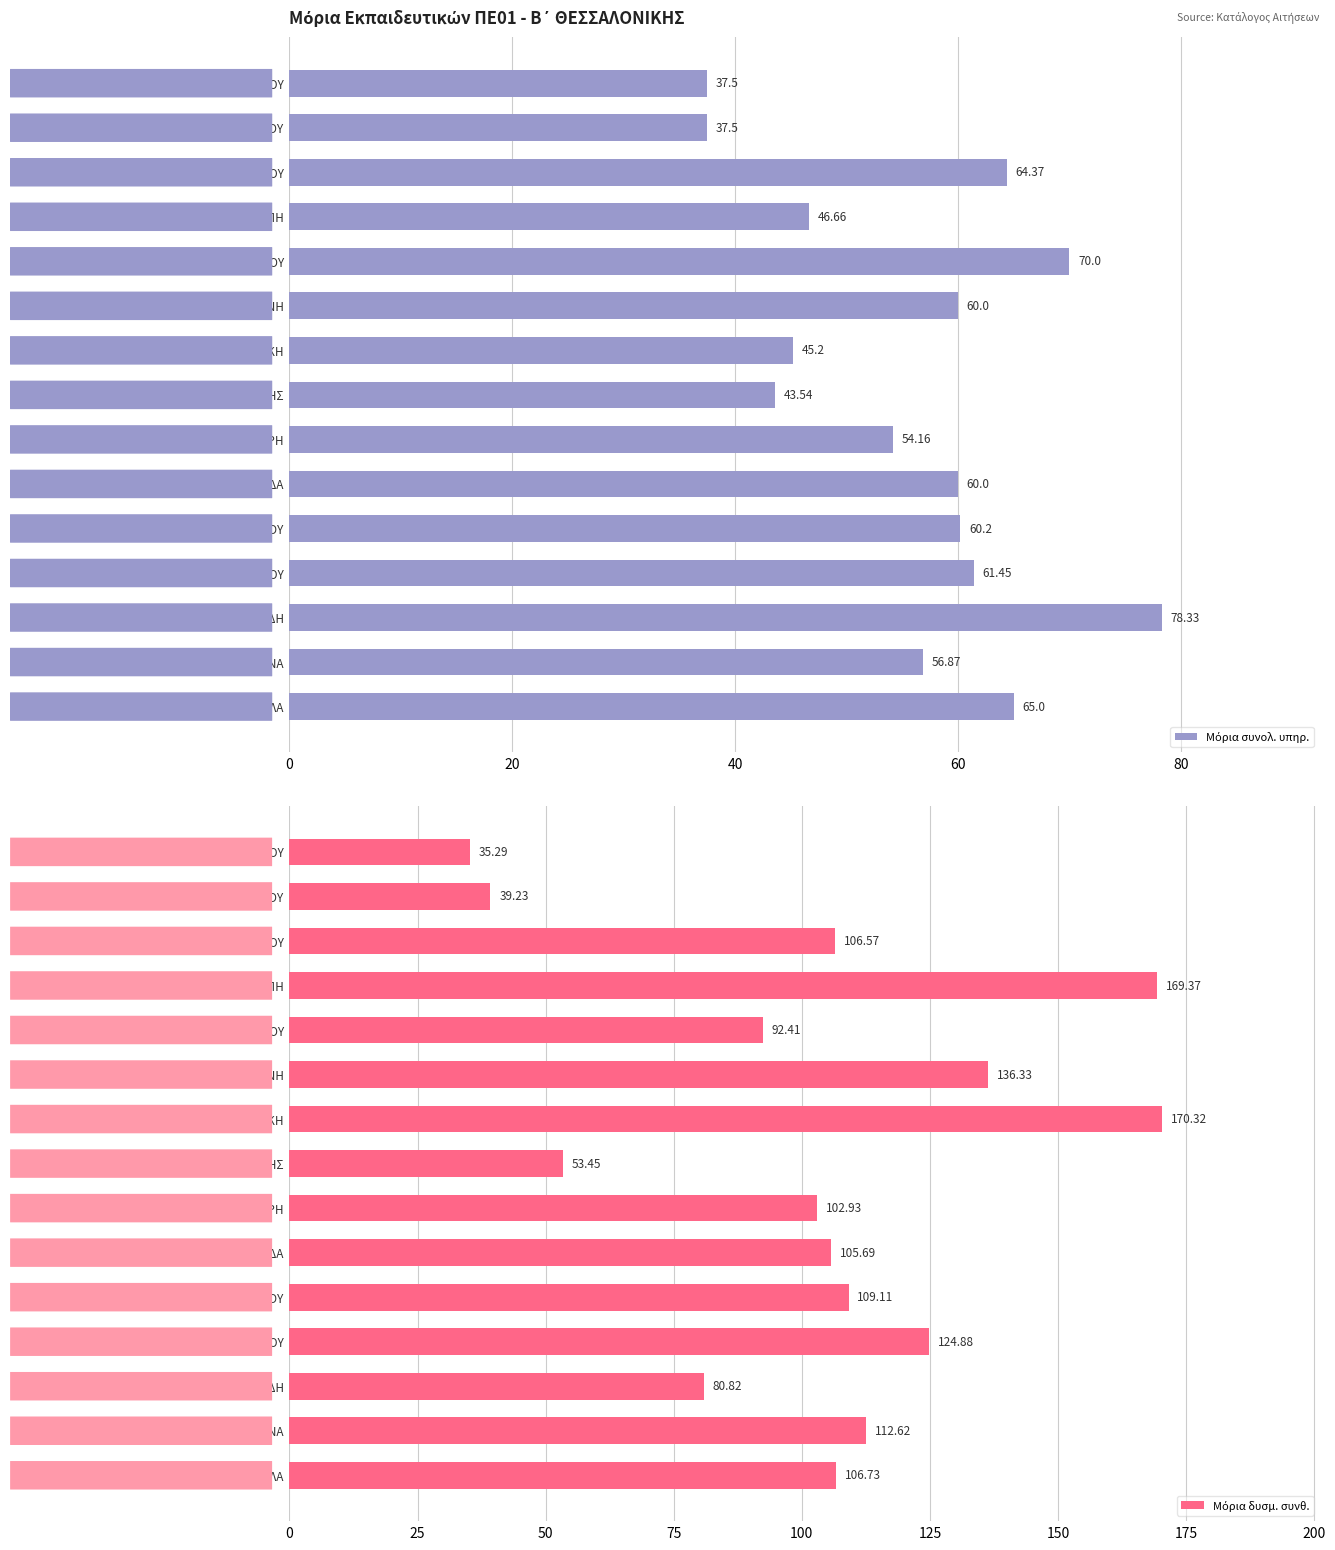

Reading right to left, list all the values displayed in this chart.

Μόρια συνολ. υπηρ.: 65.0	56.9	78.3	61.5	60.2	60.0	54.2	43.5	45.2	60.0	70.0	46.7	64.4	37.5	37.5
Μόρια δυσμ. συνθ.: 106.7	112.6	80.8	124.9	109.1	105.7	102.9	53.5	170.3	136.3	92.4	169.4	106.6	39.2	35.3